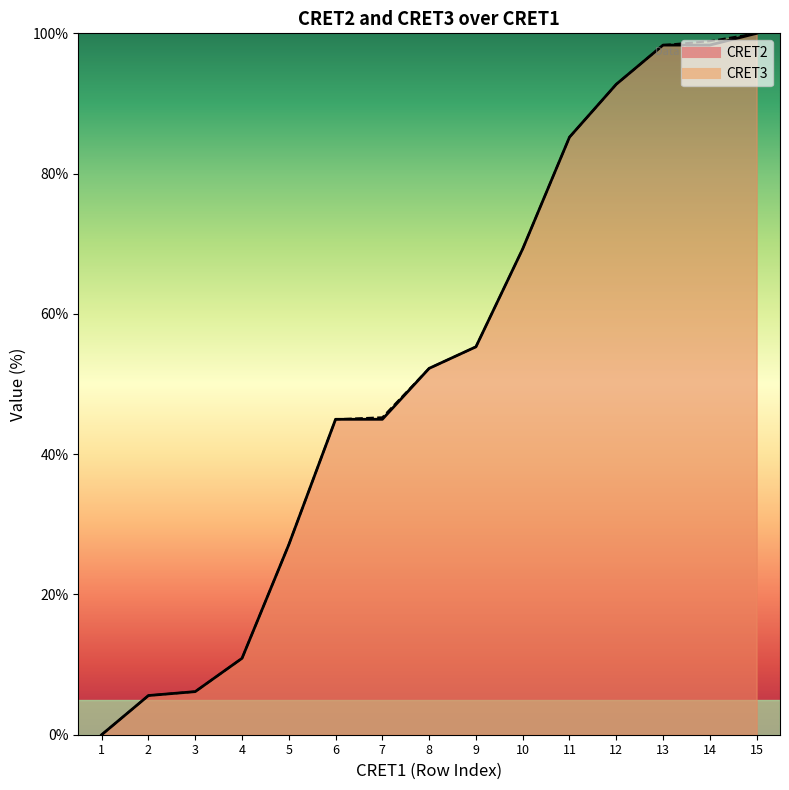

How many distinct data groups are displayed?

2